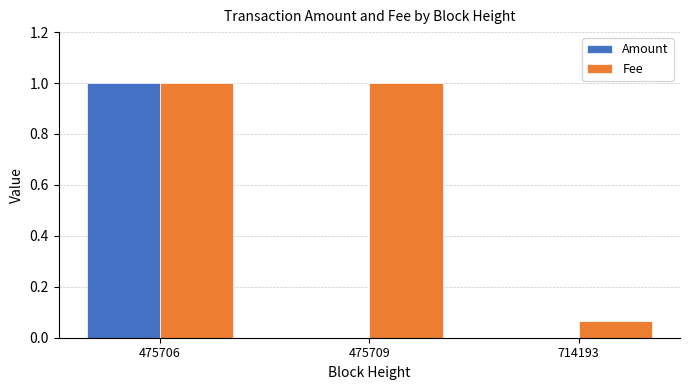

How many groups of bars are there?

3